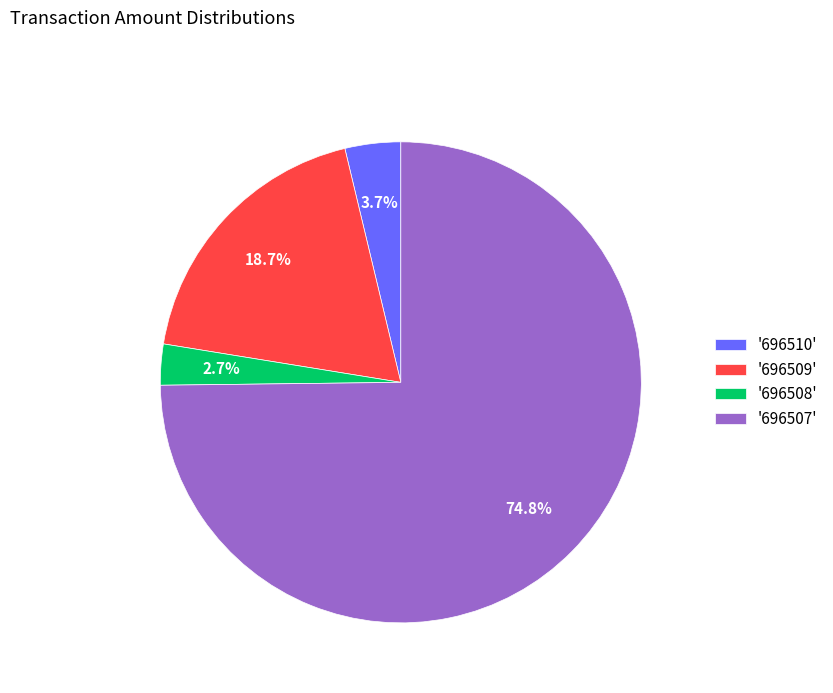

What percentage is NOT represented by '696510'?

96.3%